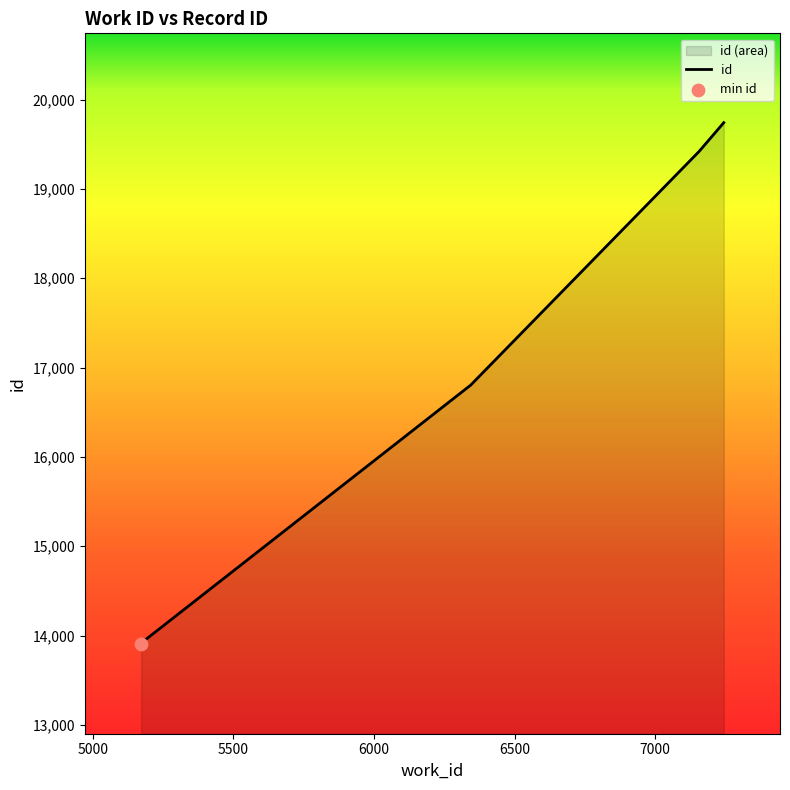

What is the change in value from 6342 to 7156?

+2621